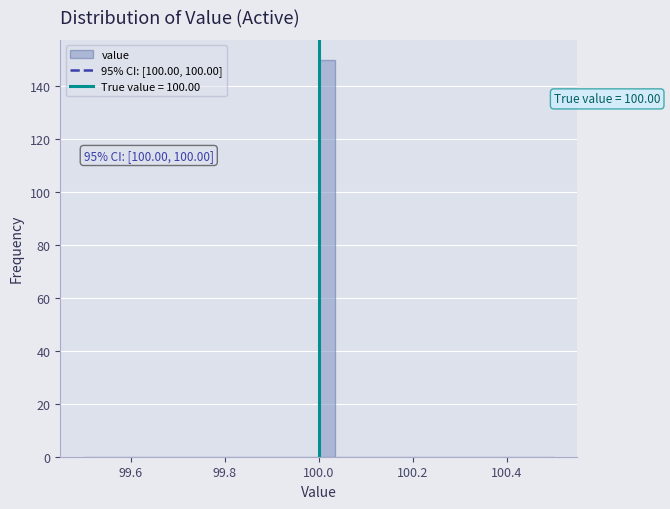

Around what value on the x-axis is the tallest bar? Give the approximate position of its centre, as read against the axis.

100.02